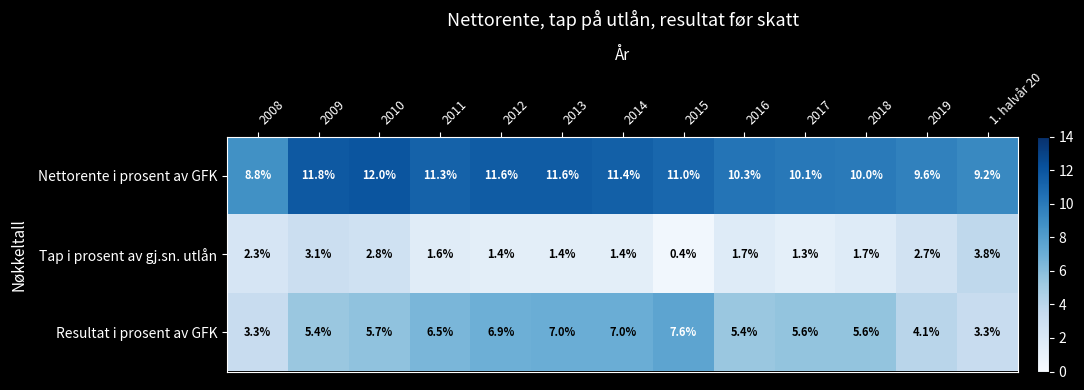

What is the difference between the second highest and second lowest values in the Nettorente i prosent av GFK series?

2.6